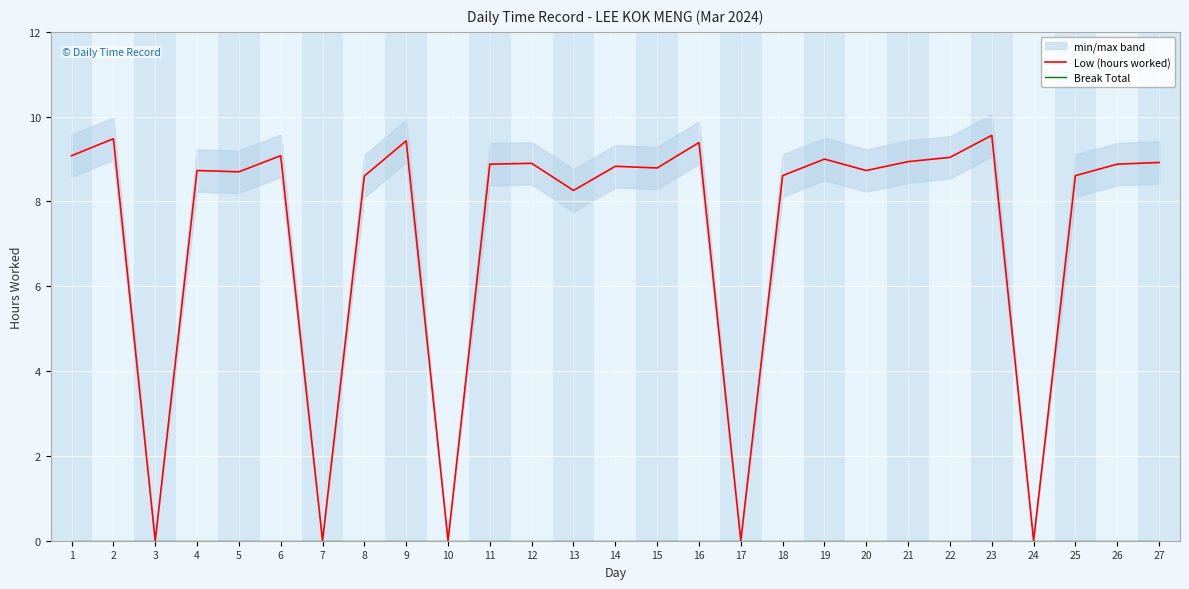

True or false: Break Total and Low (hours worked) cross at least once.

False